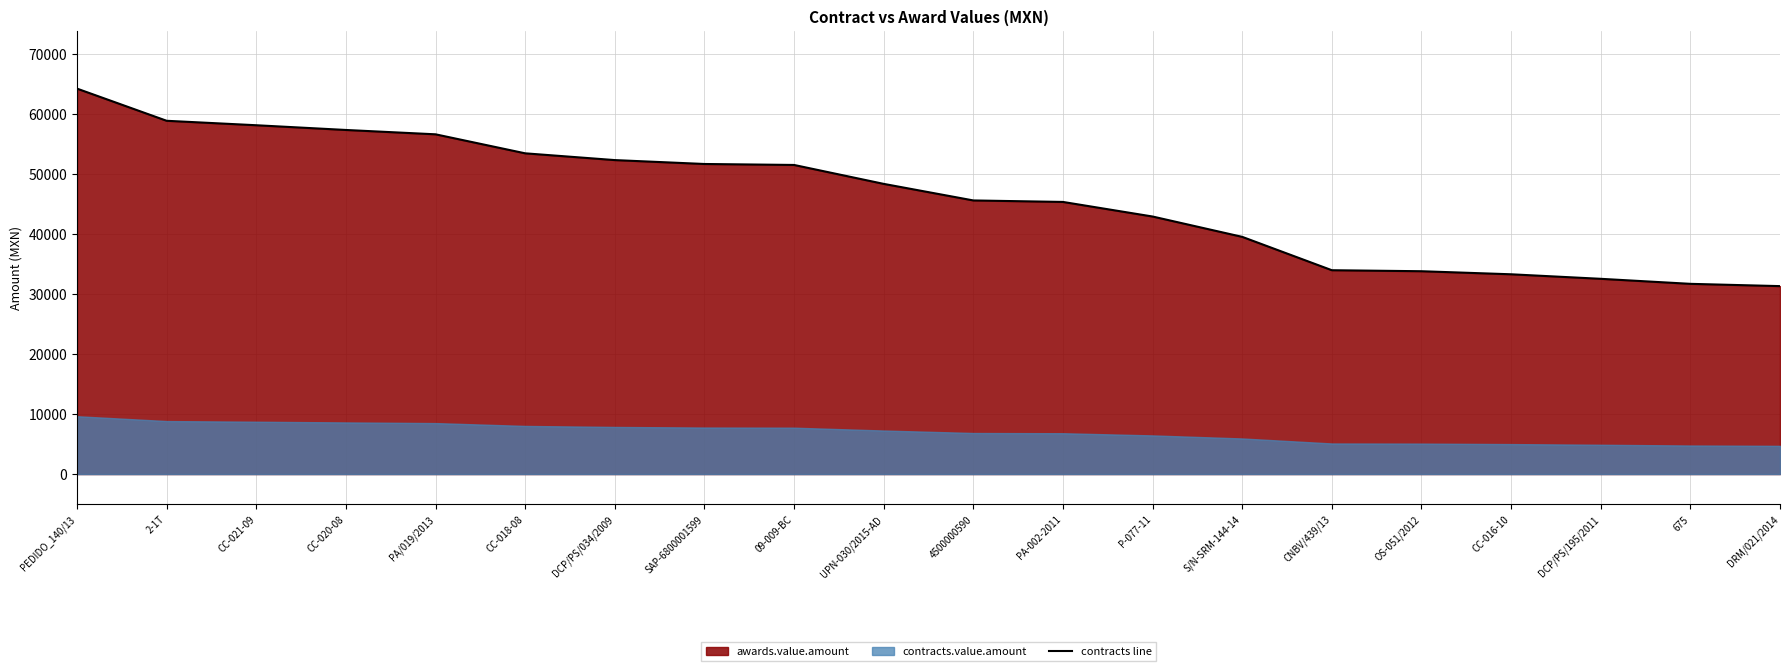

What position from the left is PA/019/2013?

5